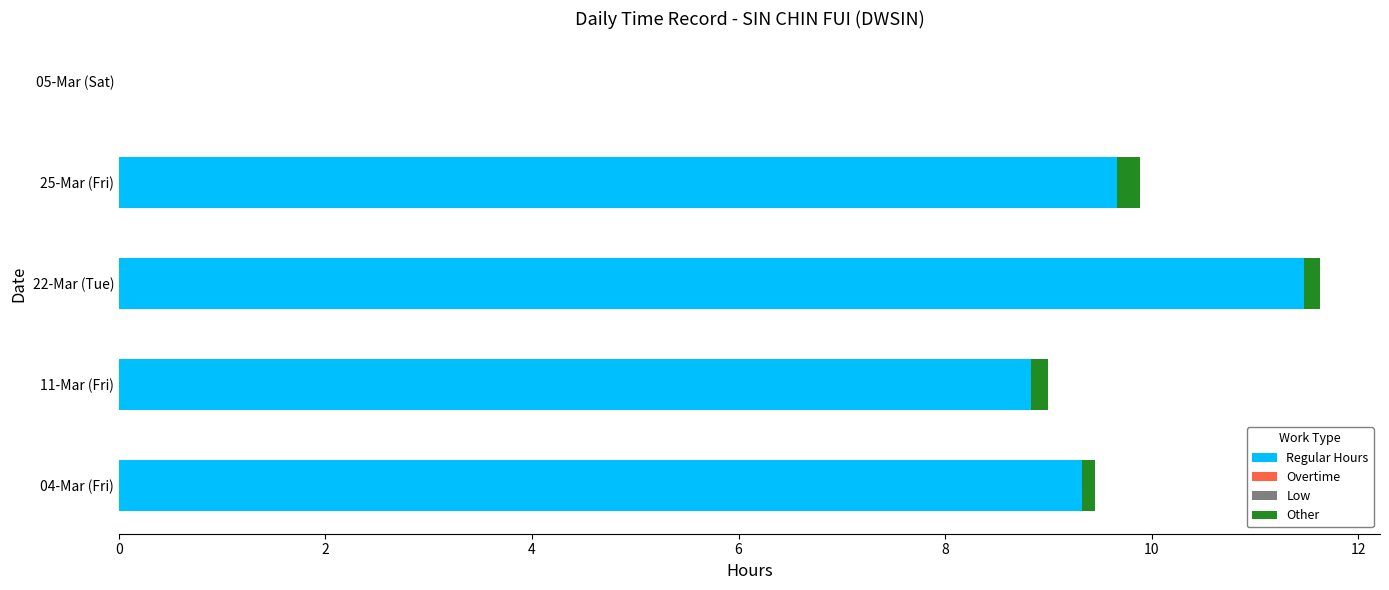

True or false: Regular Hours has a value of 11.5 at 22-Mar (Tue).

True